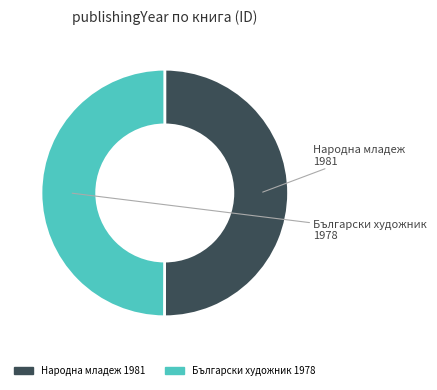

How many slices are in this pie chart?

2